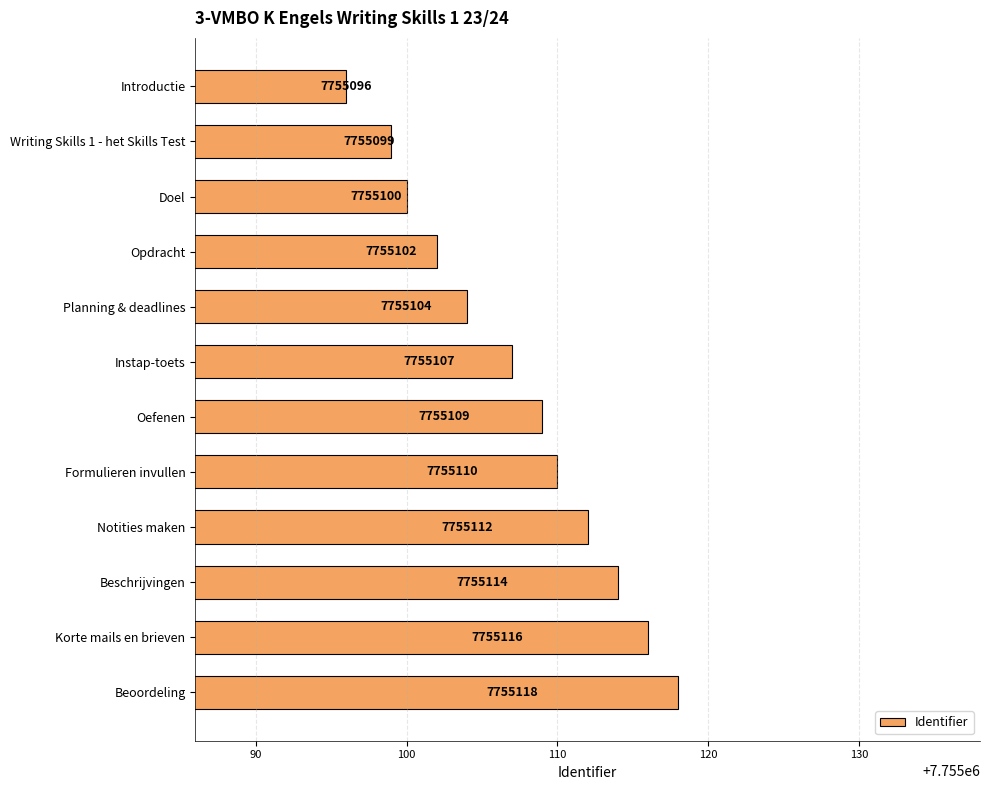

What is the sum of all values?

93061287